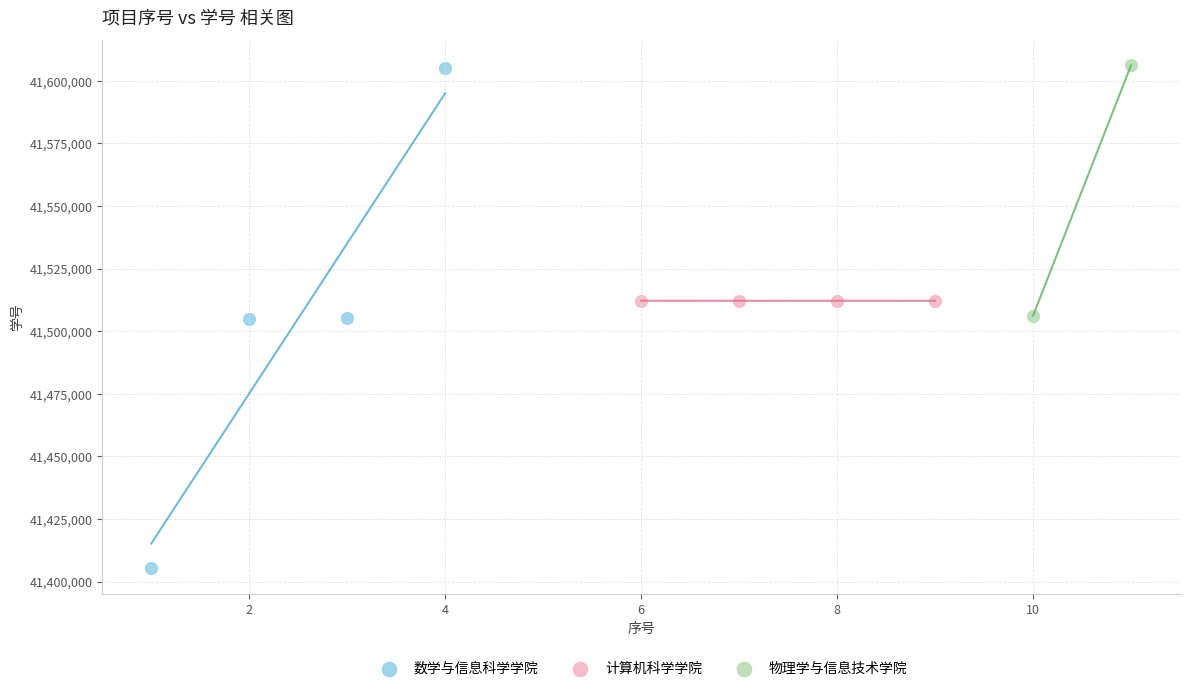

What are all the series names shown in the legend?

数学与信息科学学院, 计算机科学学院, 物理学与信息技术学院